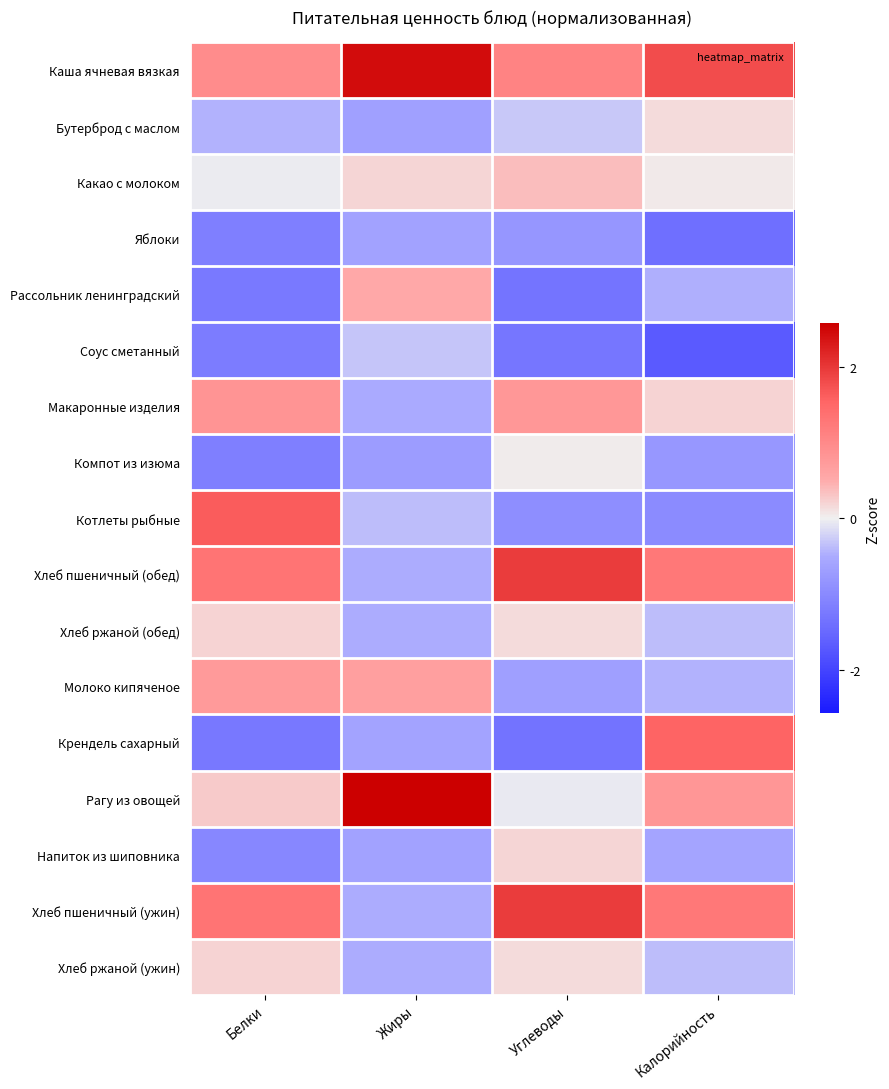

Between Жиры and Калорийность, which series saw the biggest shift?

Крендель сахарный